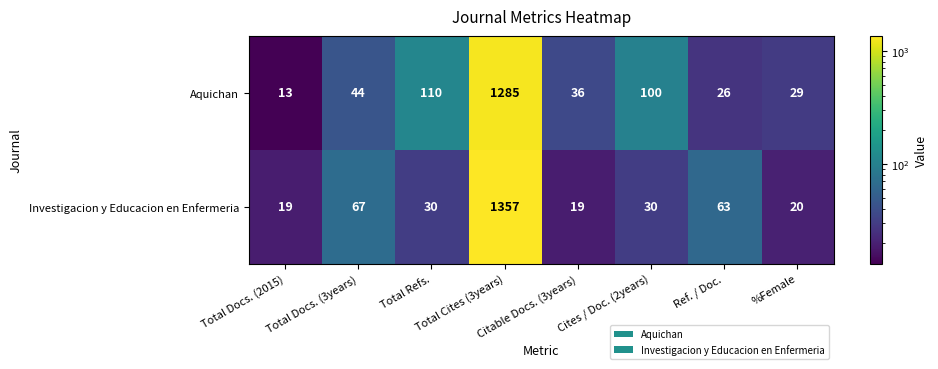

Rank the series by their maximum value, from lowest to highest.

Aquichan, Investigacion y Educacion en Enfermeria